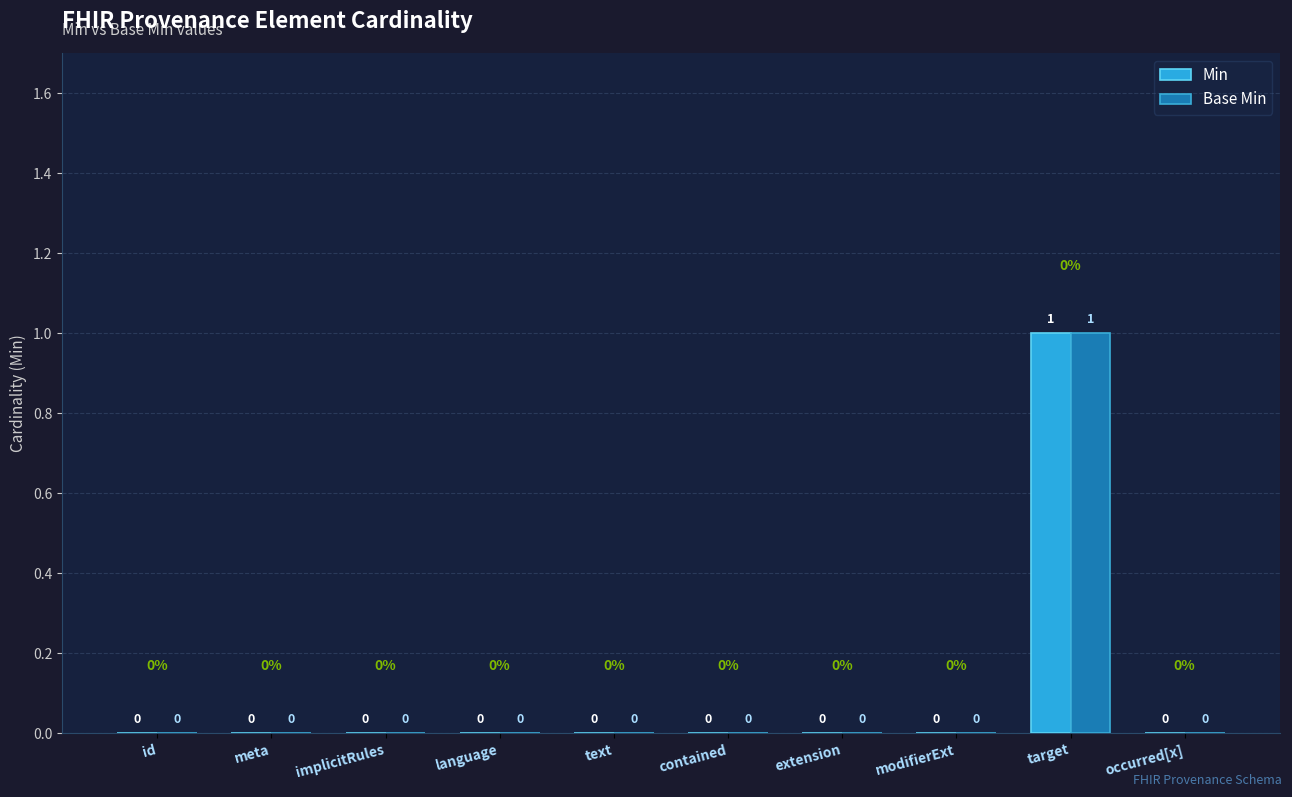

Does the chart contain stacked bars?

No